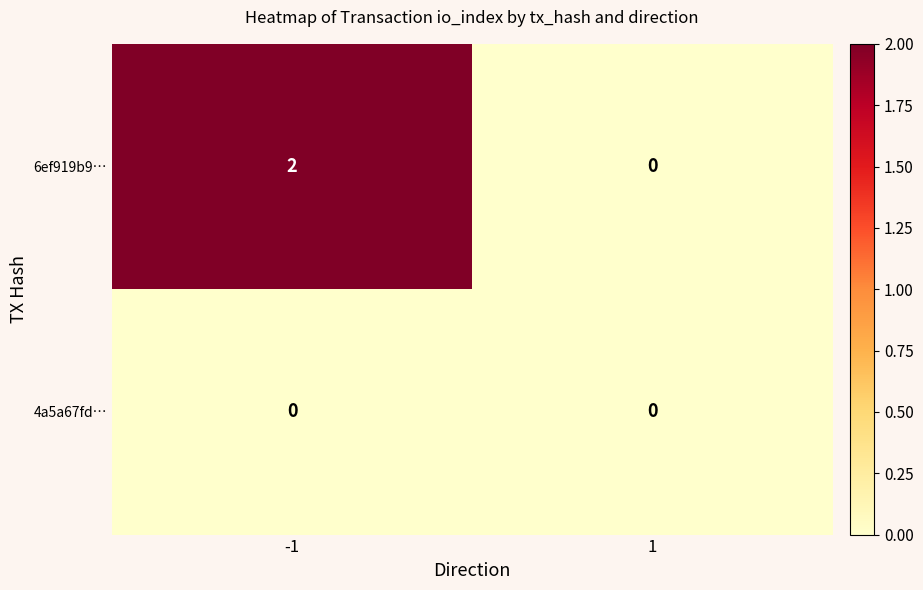

How many series are shown in this chart?

2